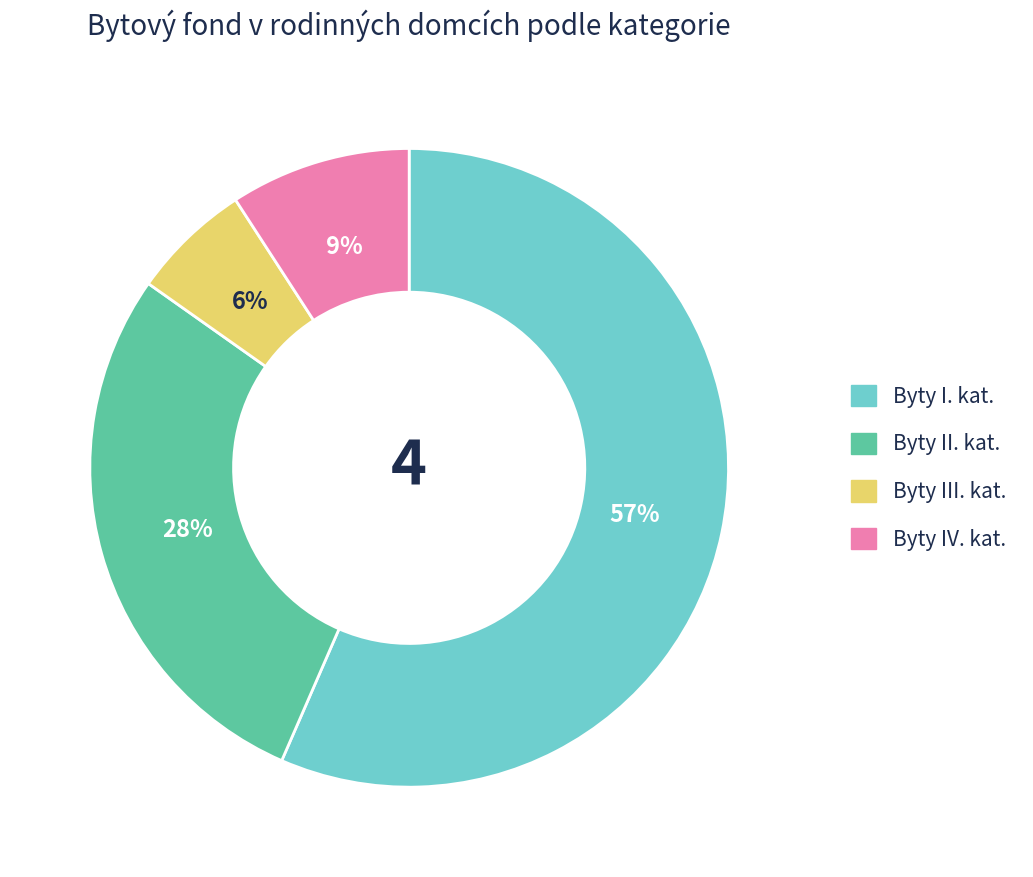

Which has a higher value, Byty III. kat. or Byty II. kat.?

Byty II. kat.